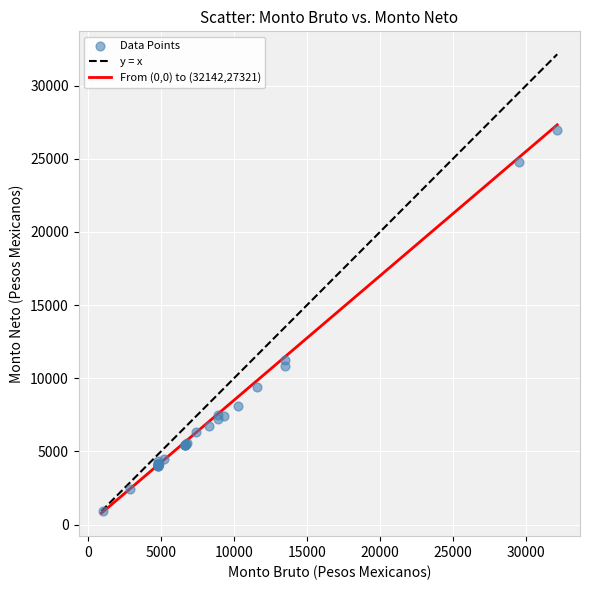

What Y value in the scatter plot is closest to 13946?

11239.6